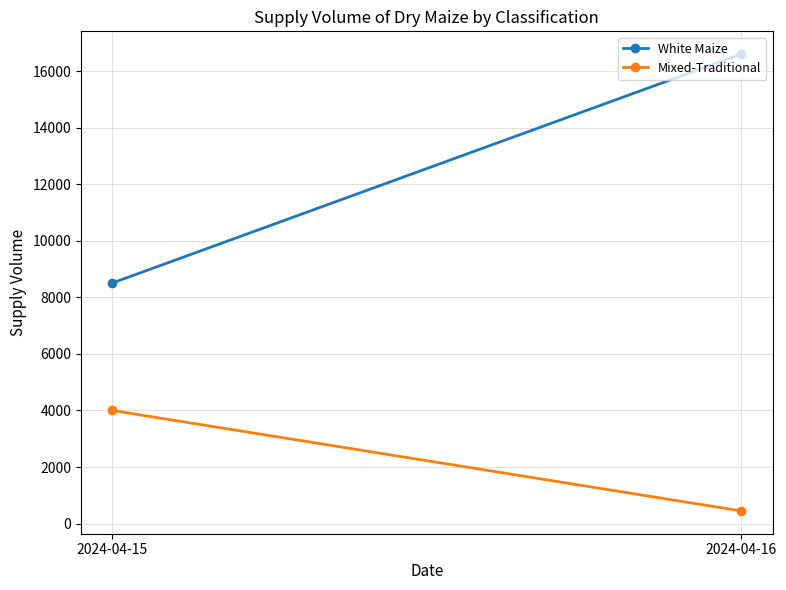

Is it true that Mixed-Traditional equals 4000 at 2024-04-15?

True